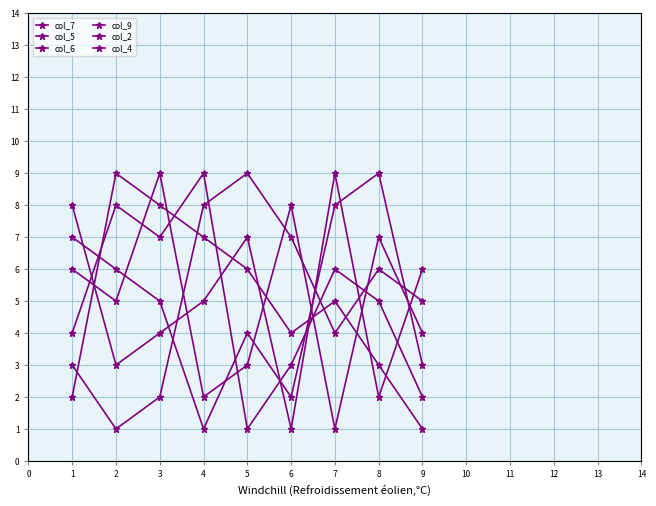

How many lines are shown in the chart?

6